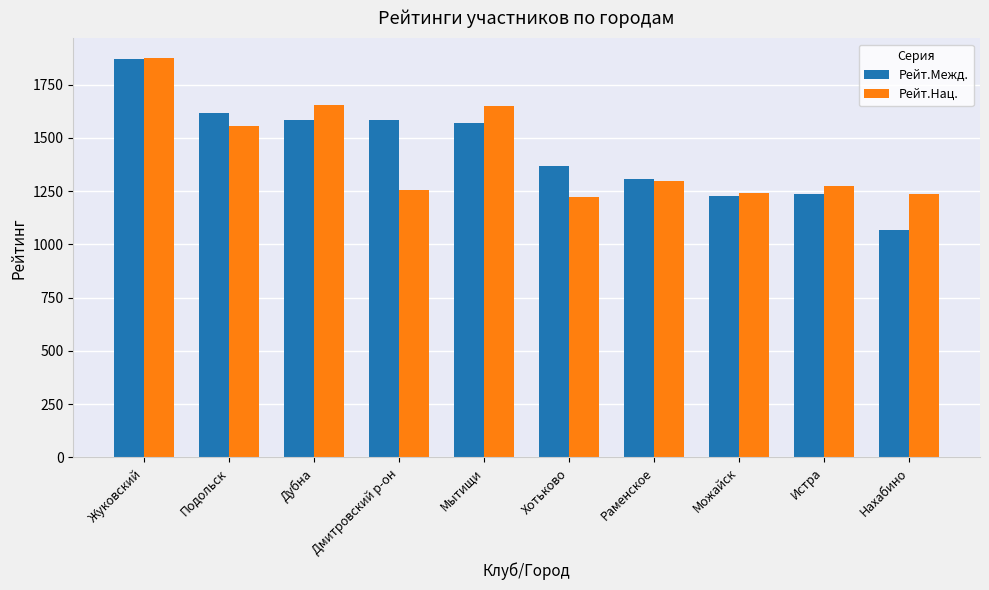

What is the label of the 10th bar from the right?

Жуковский